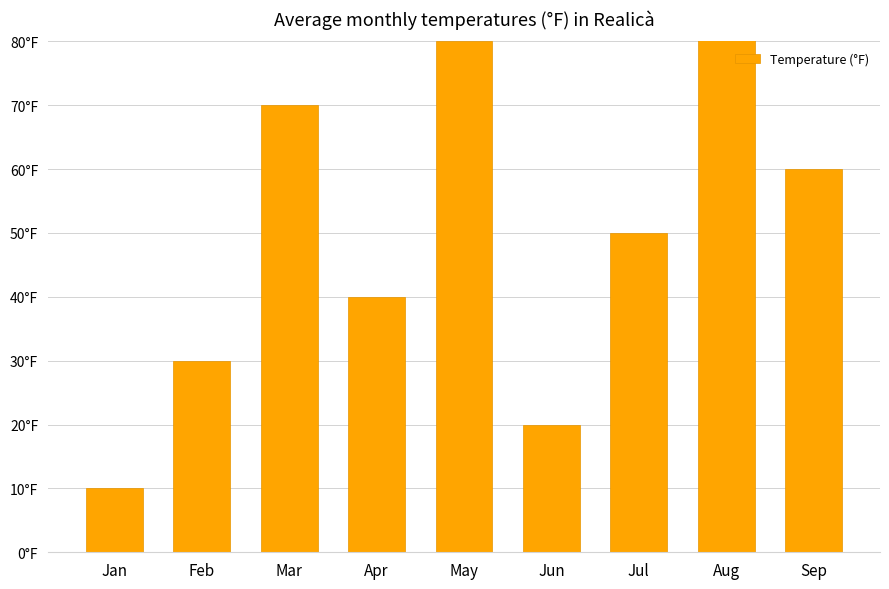

What is the value of the 7th bar from the left?

5